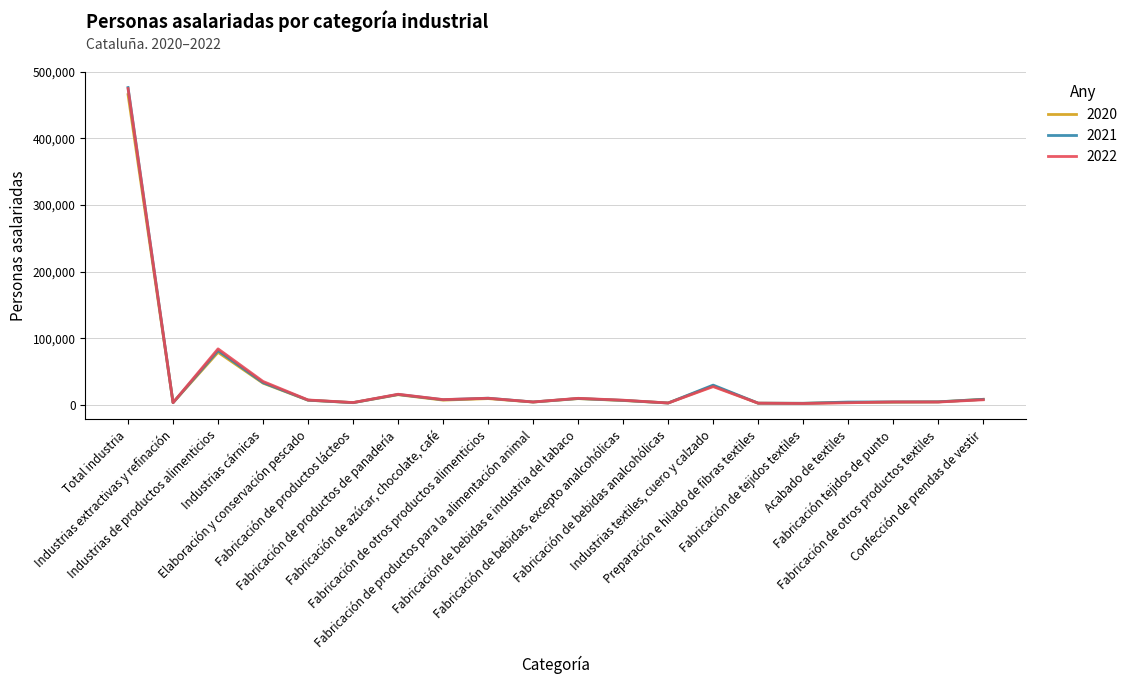

At which category does 2022 reach its first local valley?

Industrias extractivas y refinación